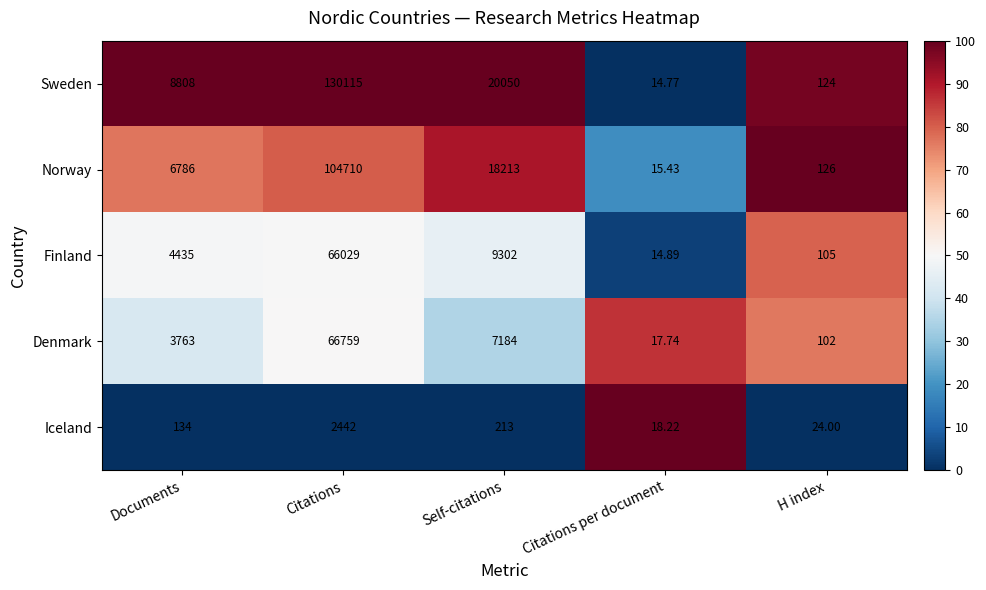

At which label is Sweden closest to 65064?

Self-citations